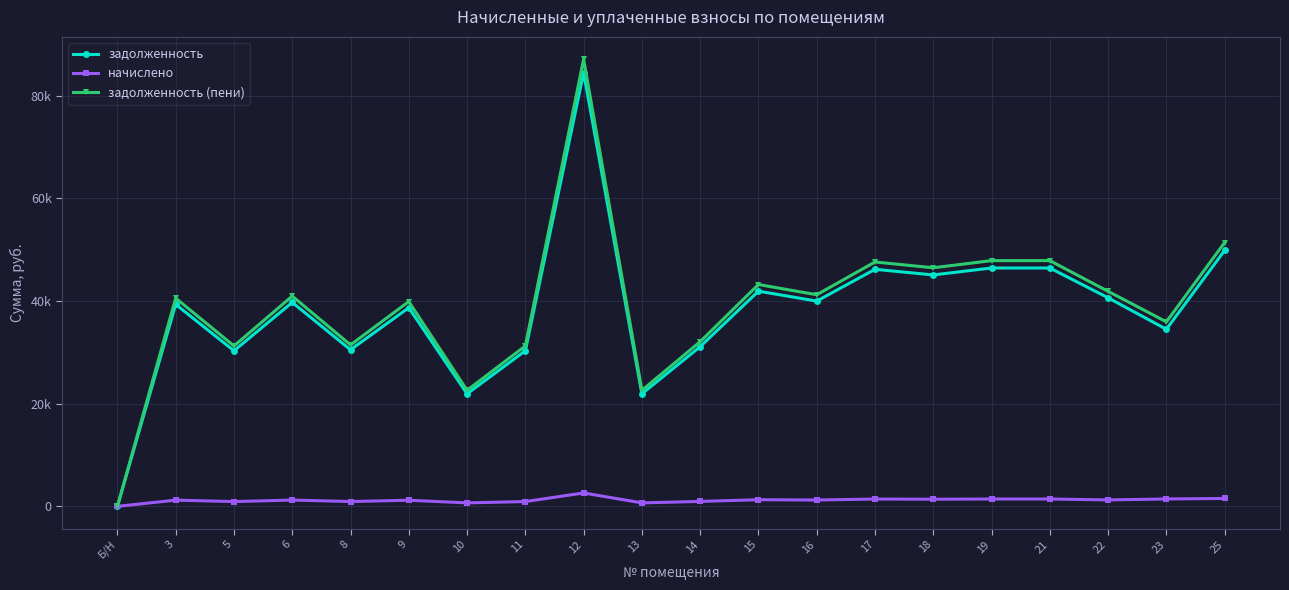

What are all the series names shown in the legend?

задолженность, начислено, задолженность (пени)